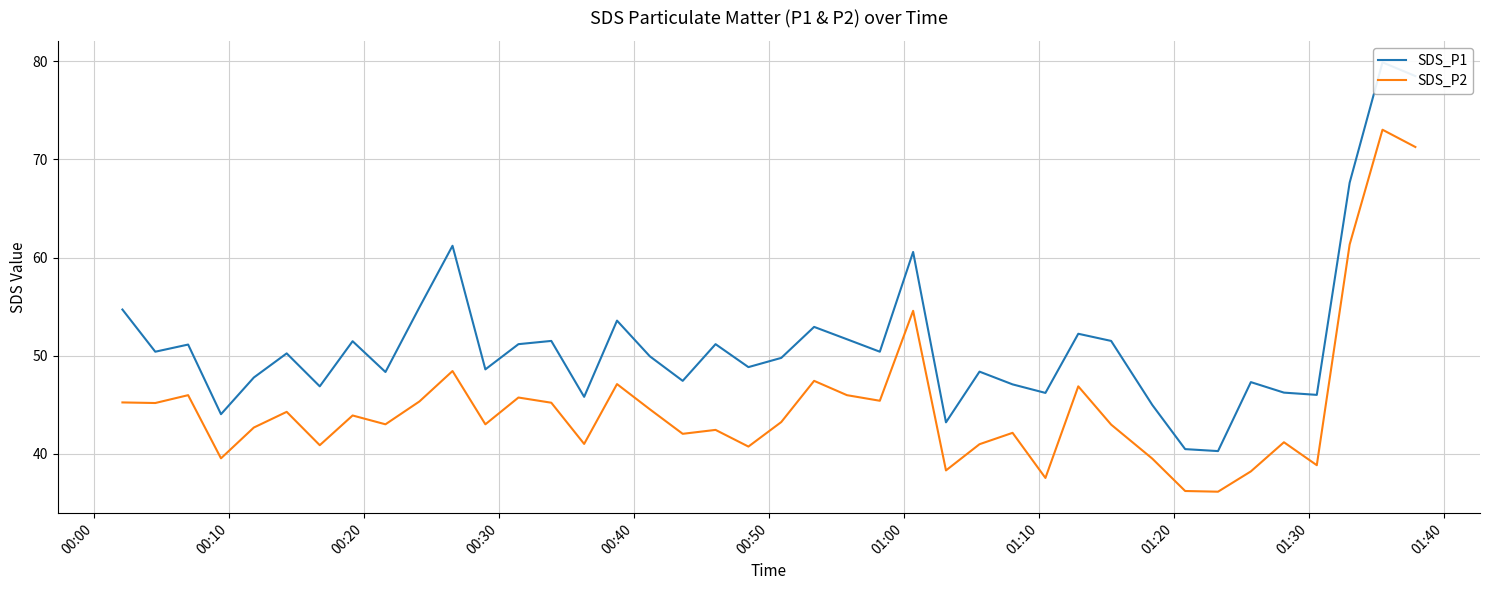

Is the value of SDS_P1 at 01:00 greater than the value of SDS_P2 at 29?

No